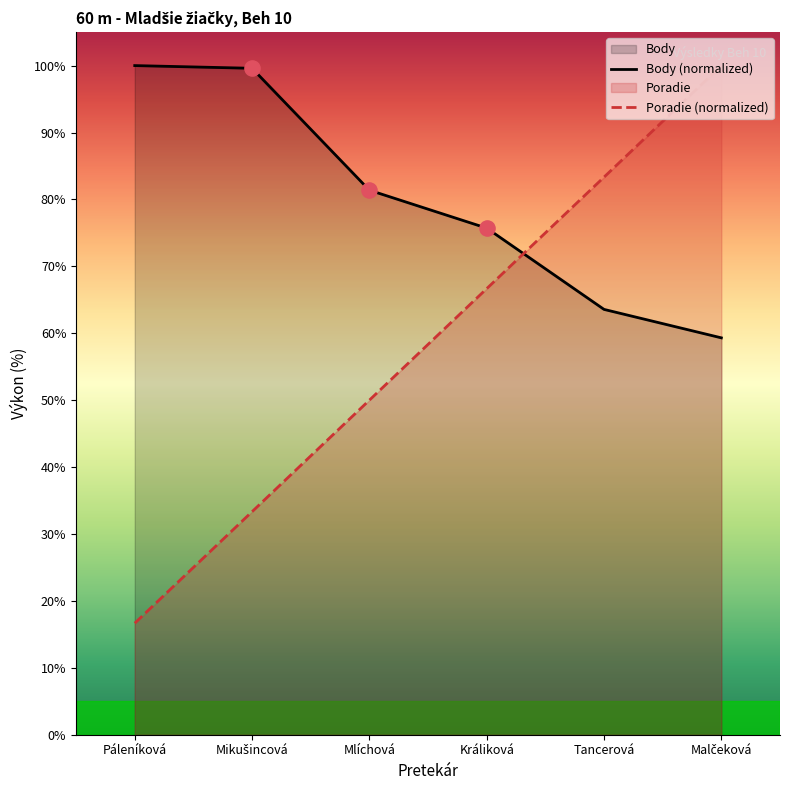

Which series has the largest total across all categories?

Body (normalized)